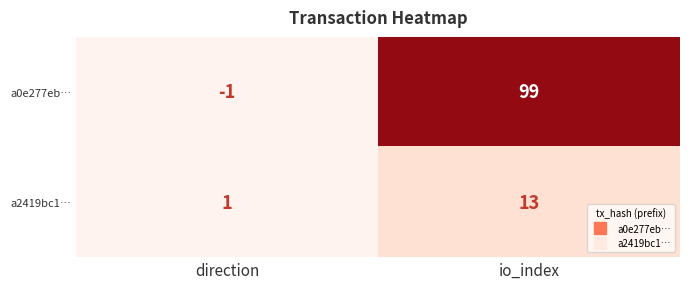

Which series has the largest range (max minus min)?

a0e277eb…